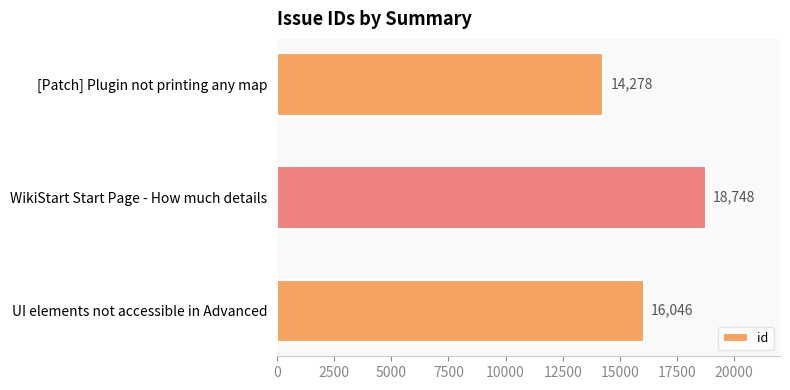

Reading top to bottom, list all the values displayed in this chart.

14278	18748	16046